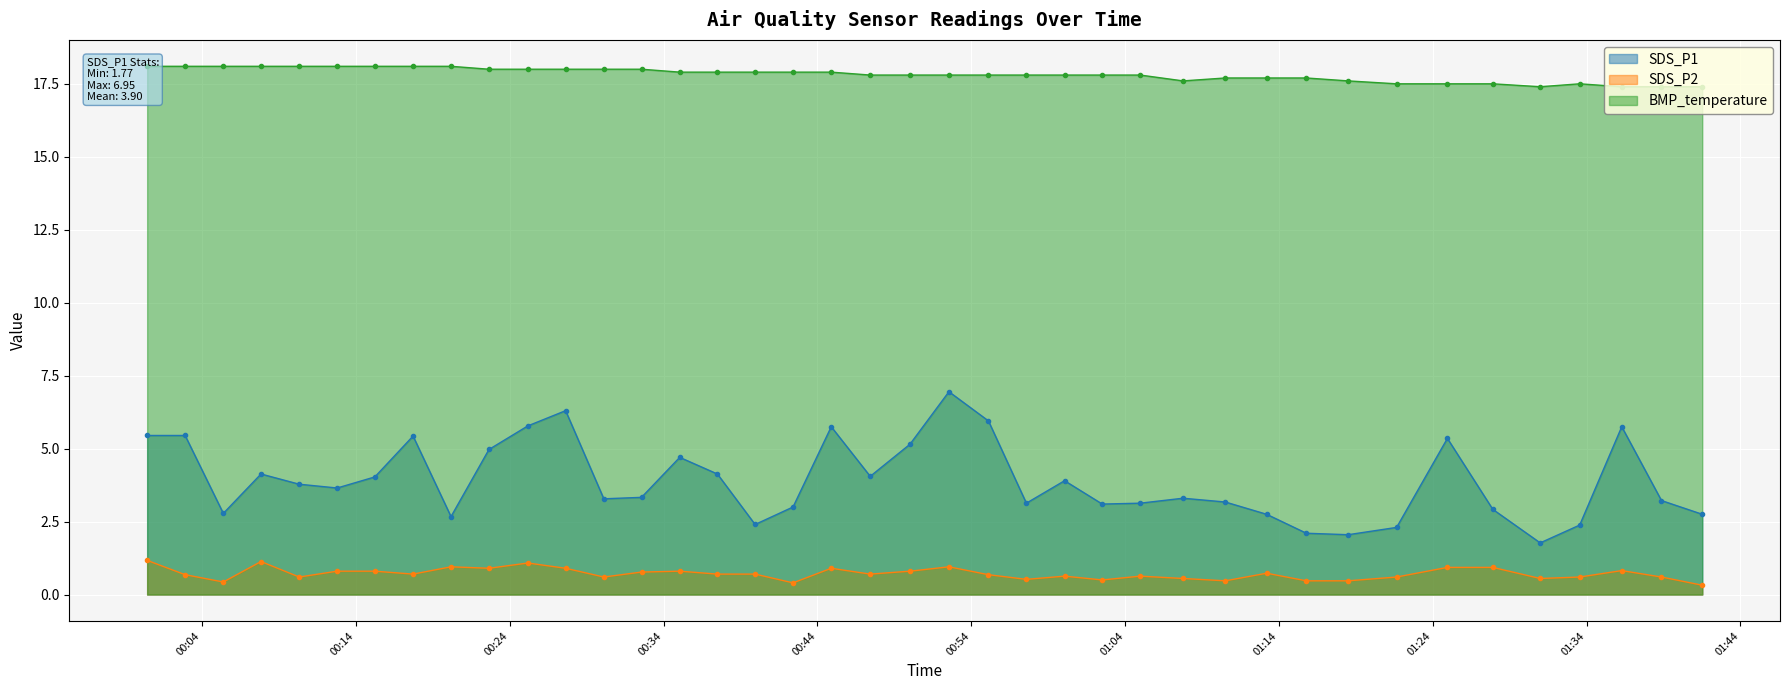

Rank the series at 2022/09/17 01:27:54 from highest to lowest value.

BMP_temperature, SDS_P1, SDS_P2